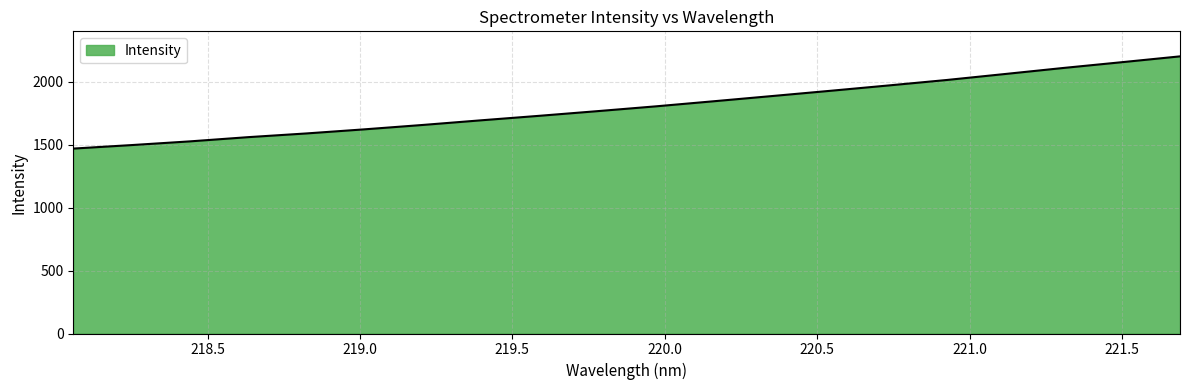

How many lines are shown in the chart?

1